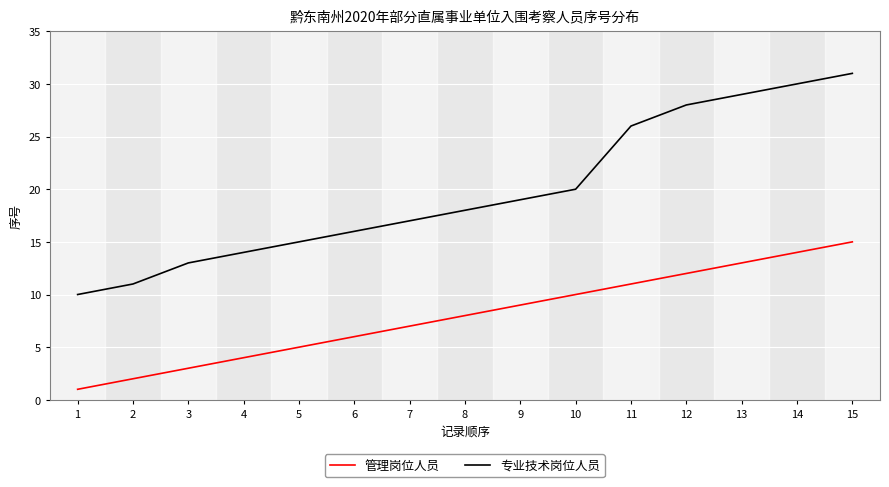

True or false: 专业技术岗位人员 and 管理岗位人员 cross at least once.

False